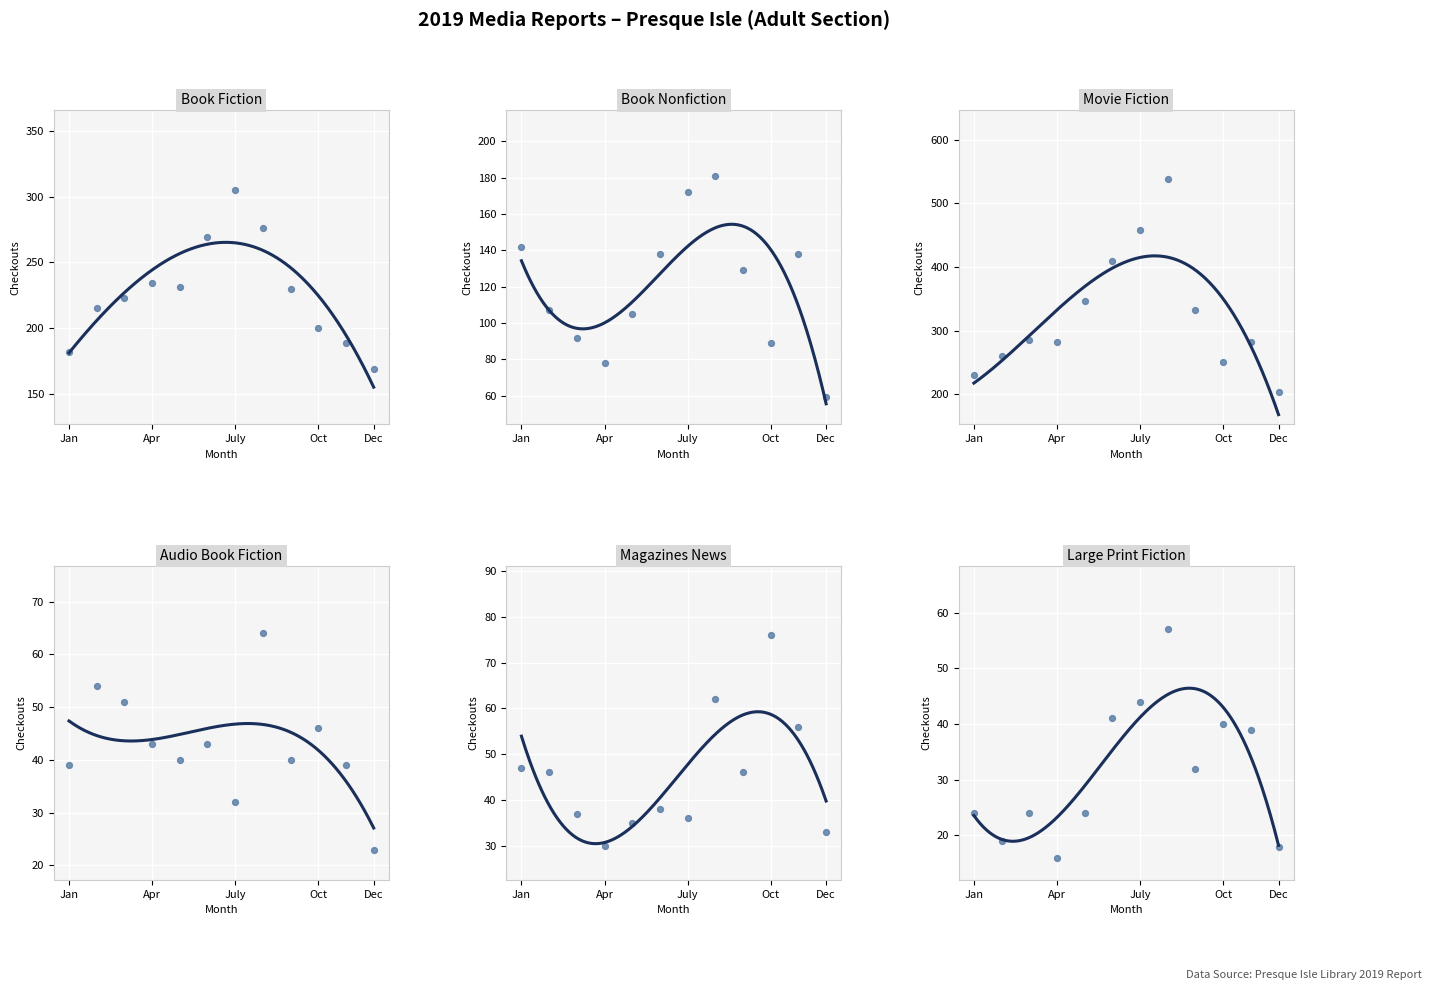

At which category is the sum across all series the highest?

Aug